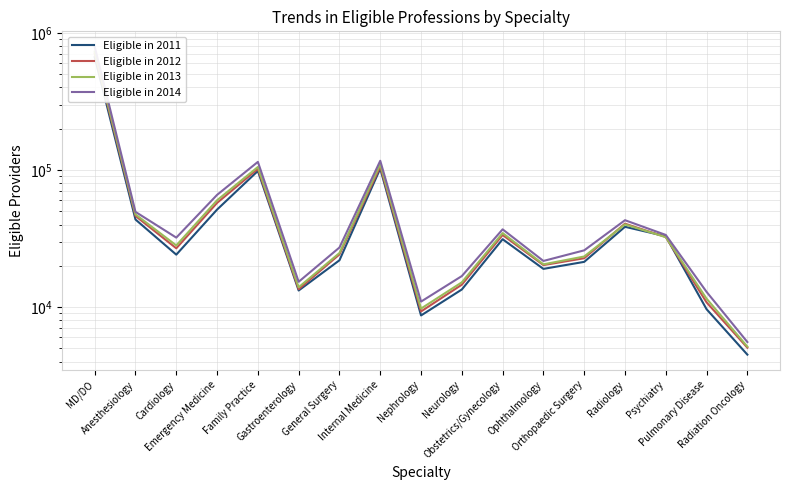

How many values in the Eligible in 2013 series are below 28152?

8